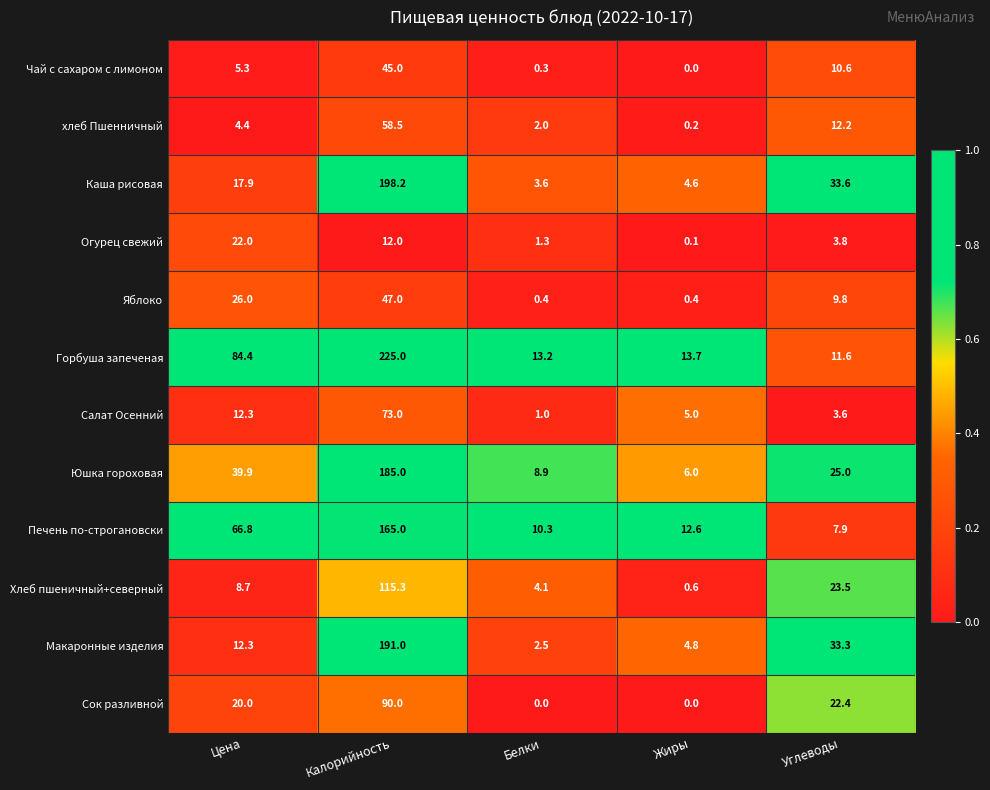

Which series has the largest range (max minus min)?

Горбуша запеченая